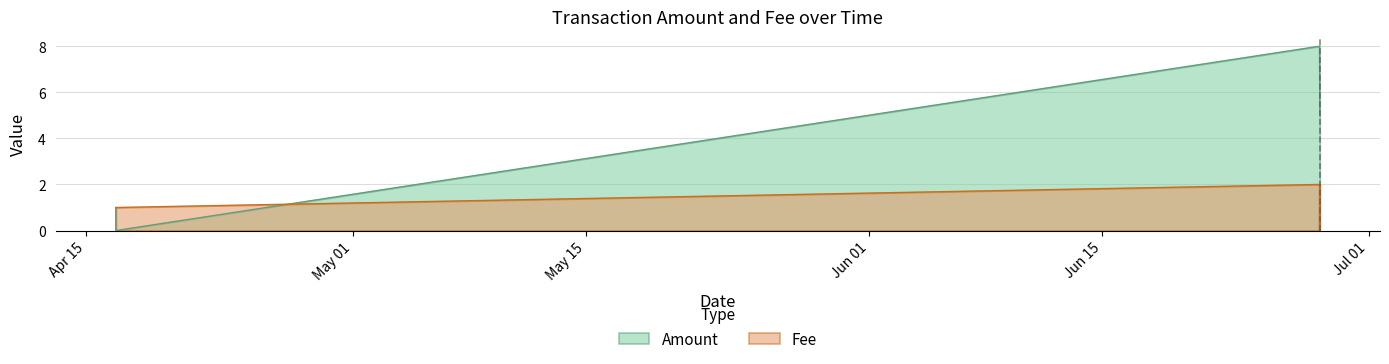

What is the maximum value shown in the chart?

8.0